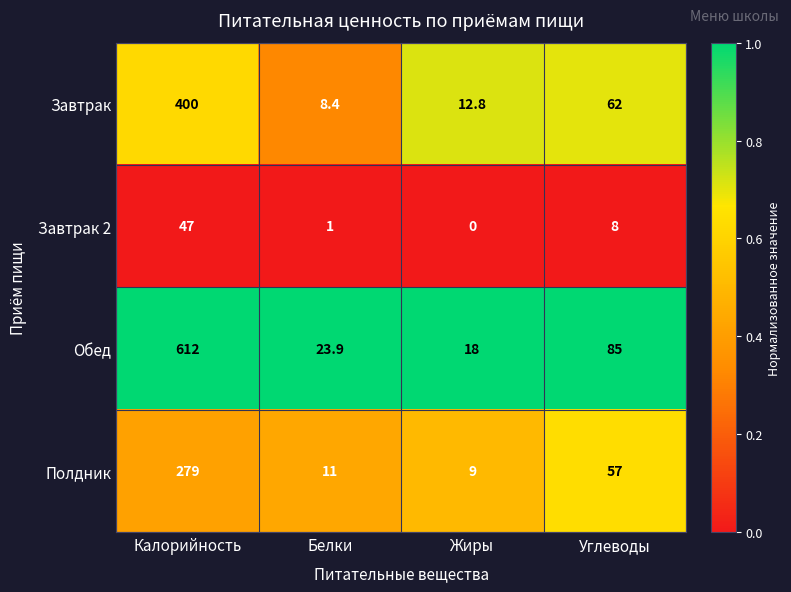

How many series are shown in this chart?

4